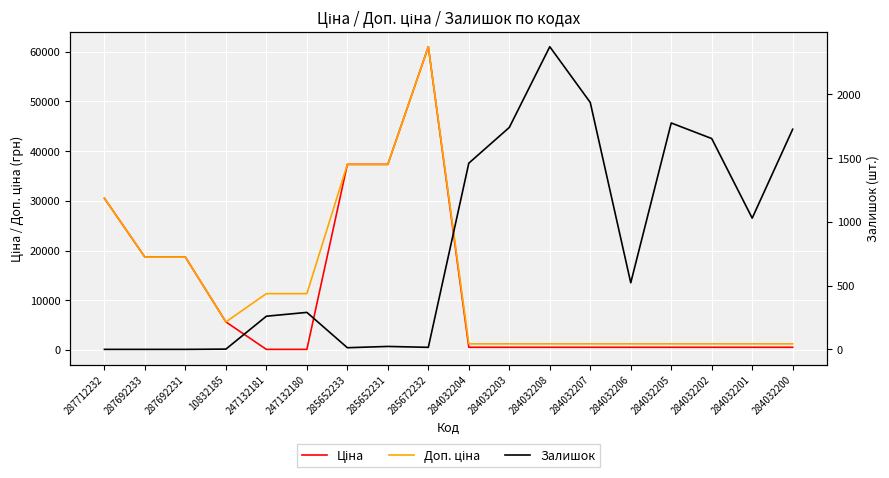

Where does the Залишок series first go above 522?

284032204